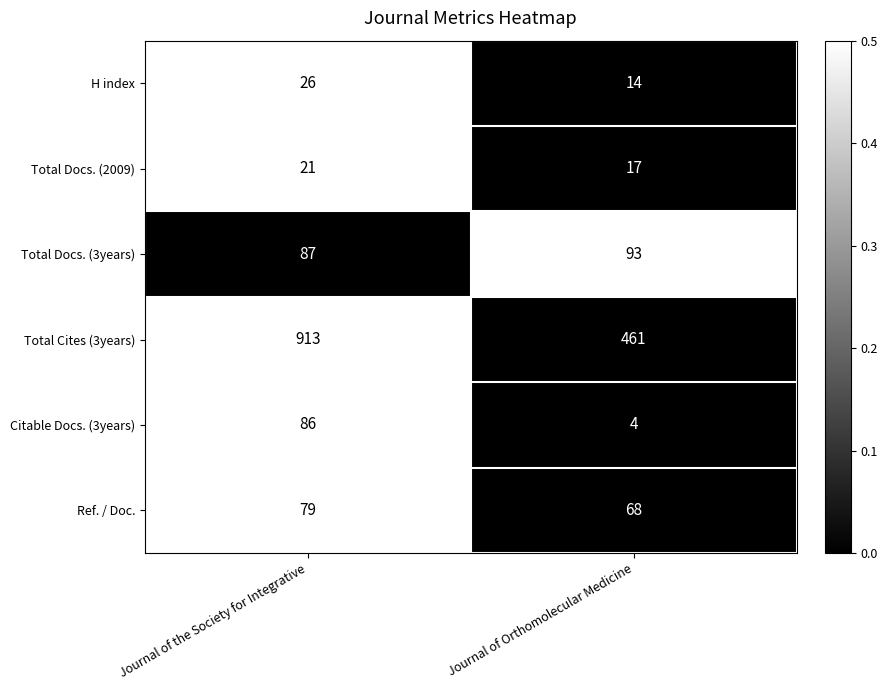

How many distinct data groups are displayed?

6